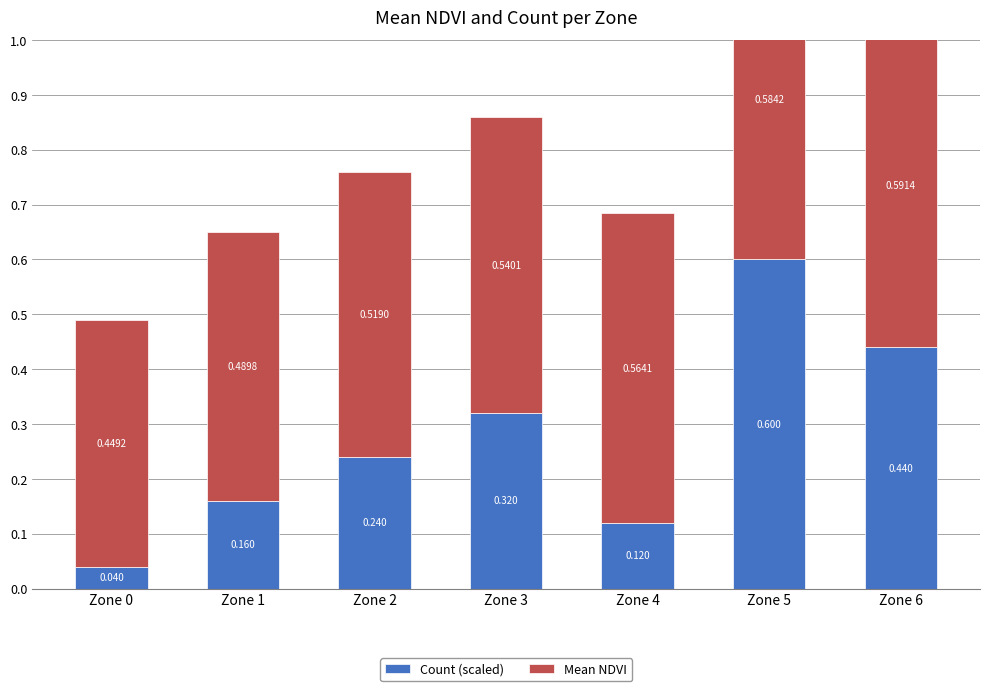

What is the sum of the Count (scaled) values at Zone 1 and Zone 3?

0.5